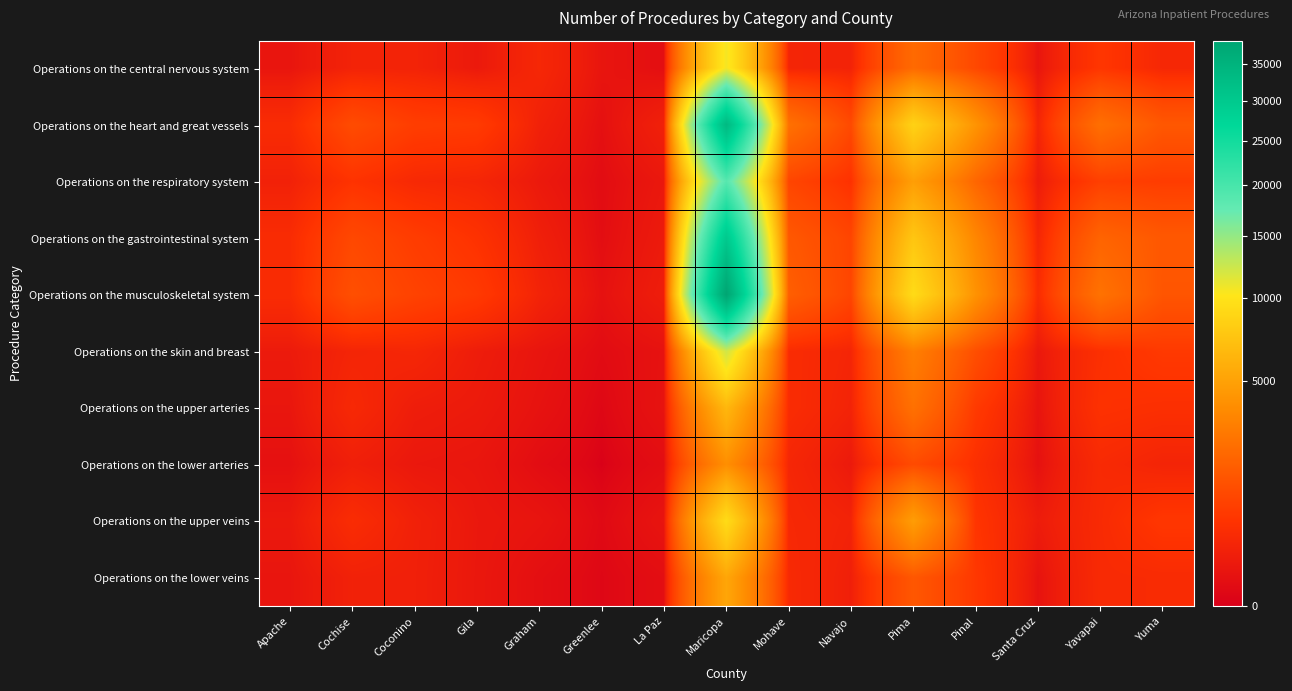

Which series has the largest total across all categories?

Operations on the musculoskeletal system